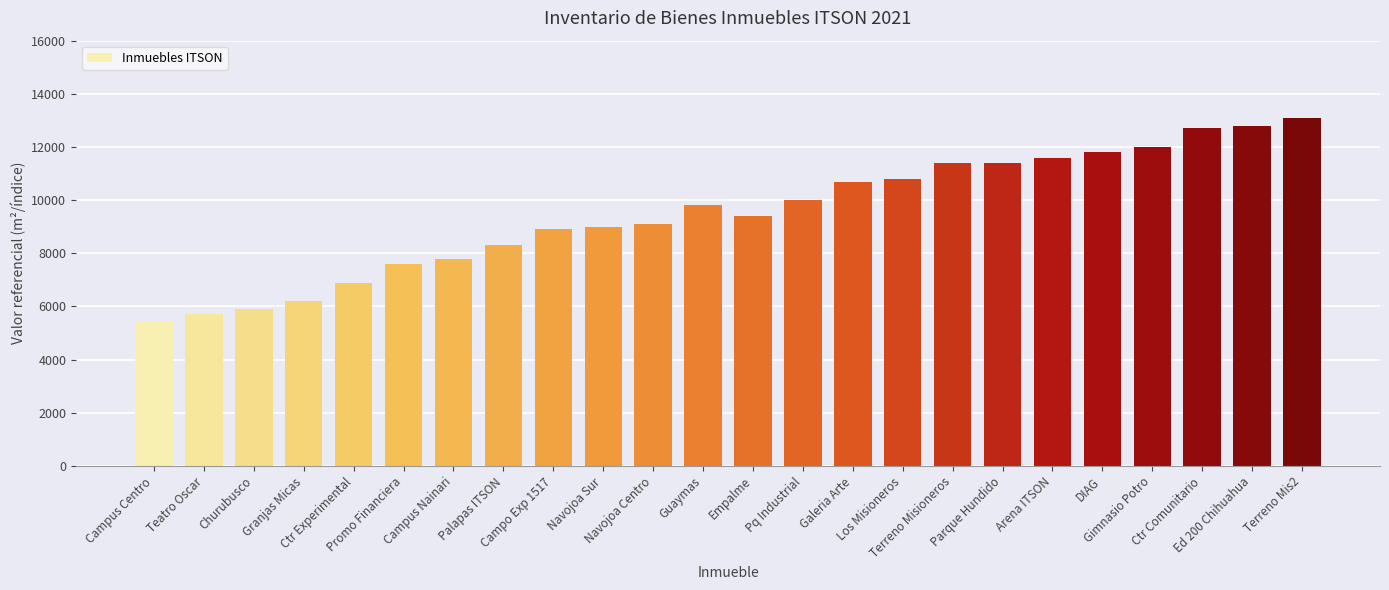

Count the number of data series in this chart.

1